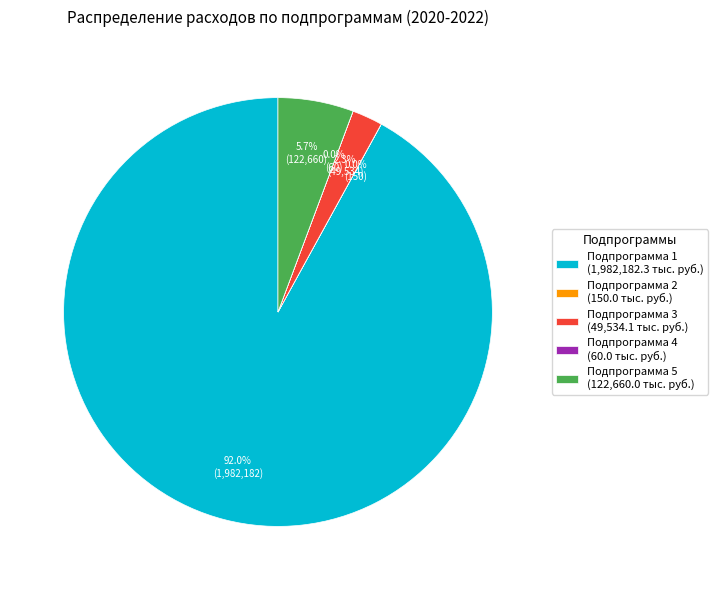

Combined, what portion of the pie is Подпрограмма 3 (49,534.1 тыс. руб.) and Подпрограмма 1 (1,982,182.3 тыс. руб.)?

94.3%